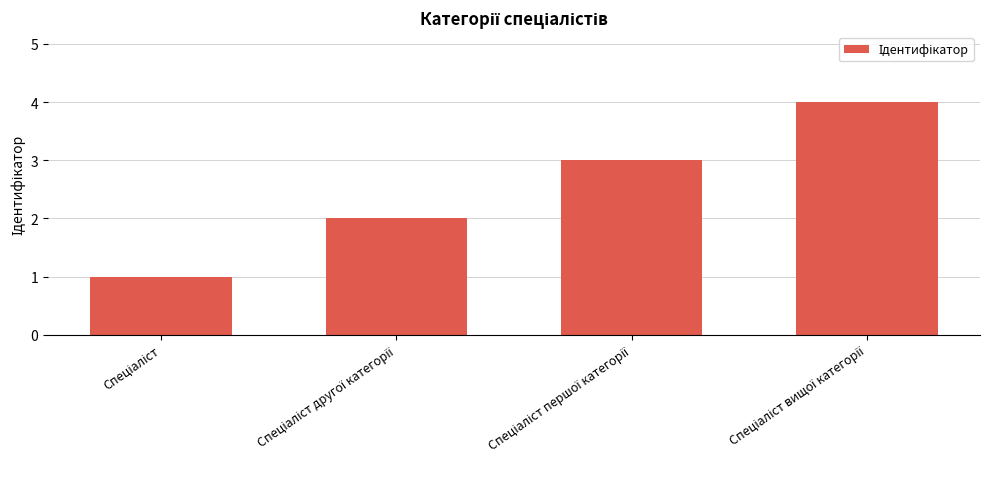

What is the sum of all values?

10